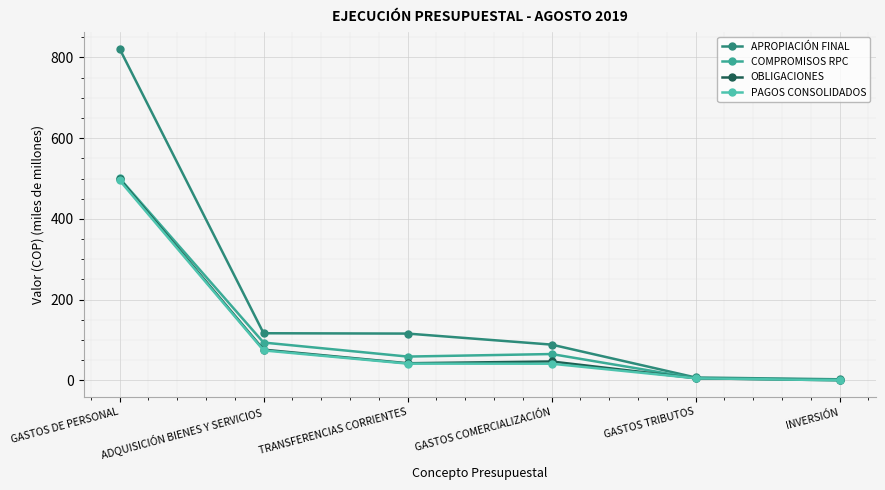

Rank the series at GASTOS DE PERSONAL from lowest to highest value.

PAGOS CONSOLIDADOS, OBLIGACIONES, COMPROMISOS RPC, APROPIACIÓN FINAL